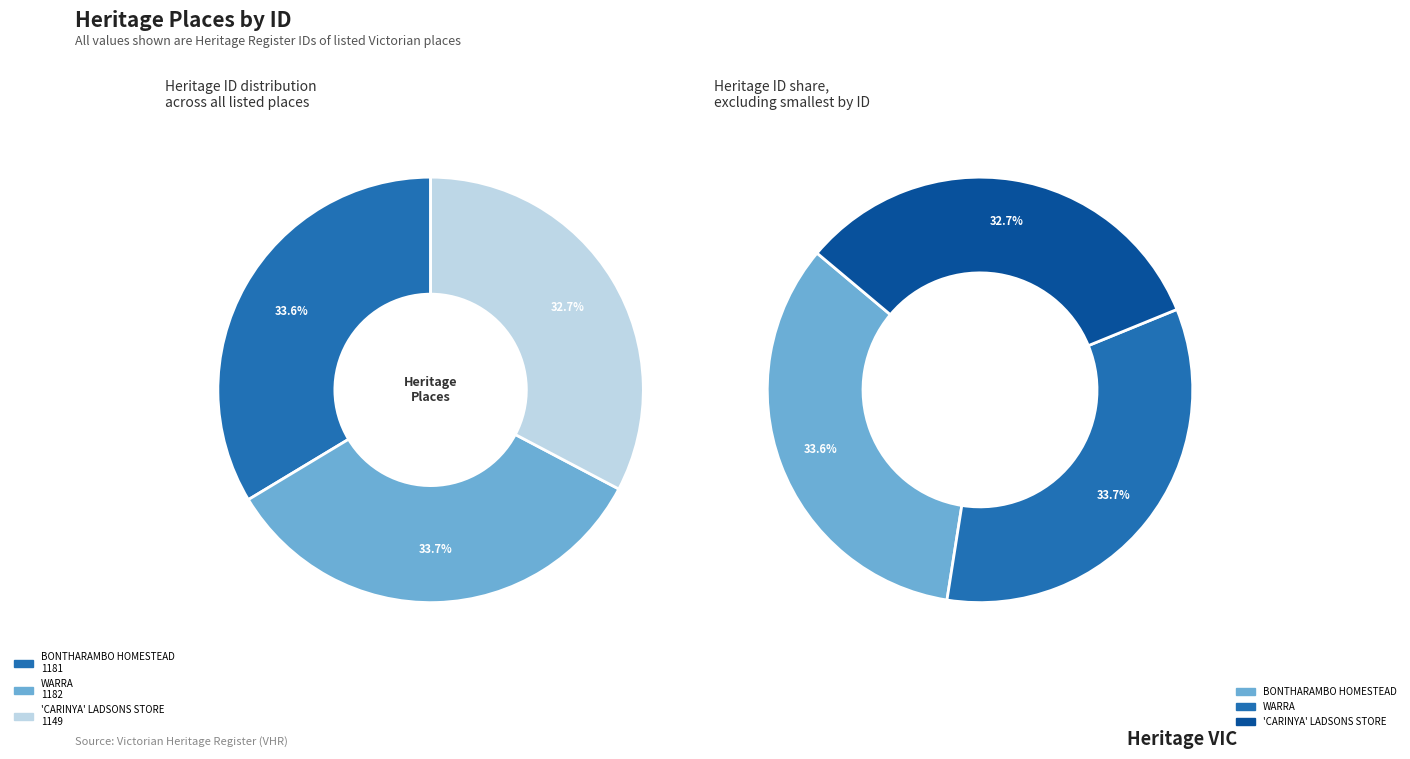

Does any single category account for the majority?

No